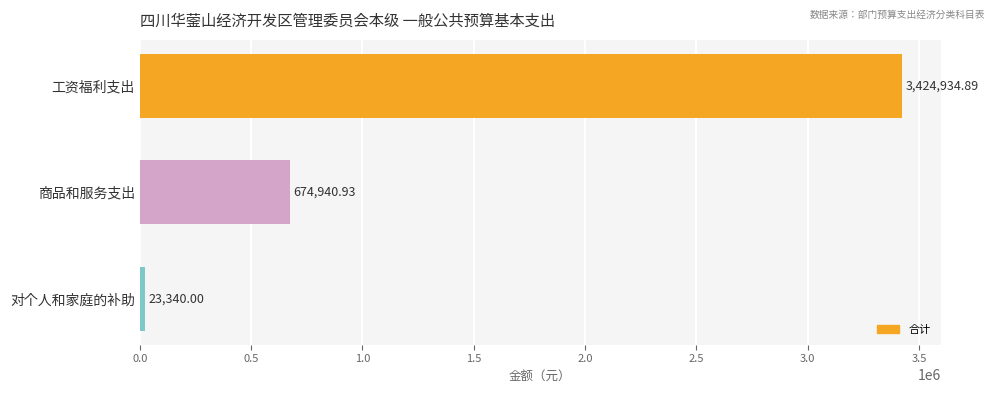

List the labels in order of value, smallest first.

对个人和家庭的补助, 商品和服务支出, 工资福利支出